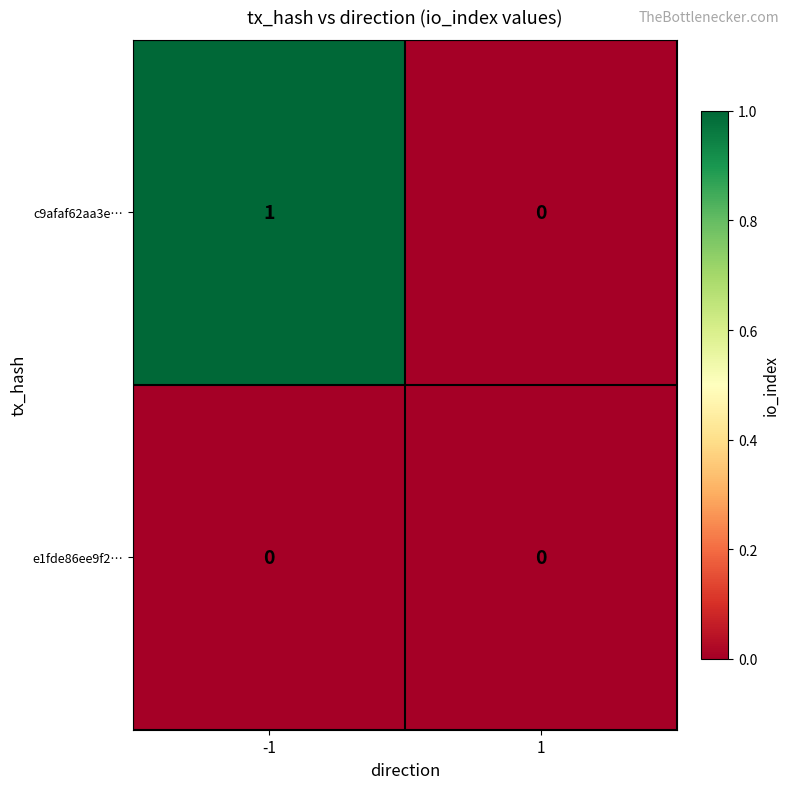

List the series in order of their peak value, highest first.

c9afaf62aa3e…, e1fde86ee9f2…